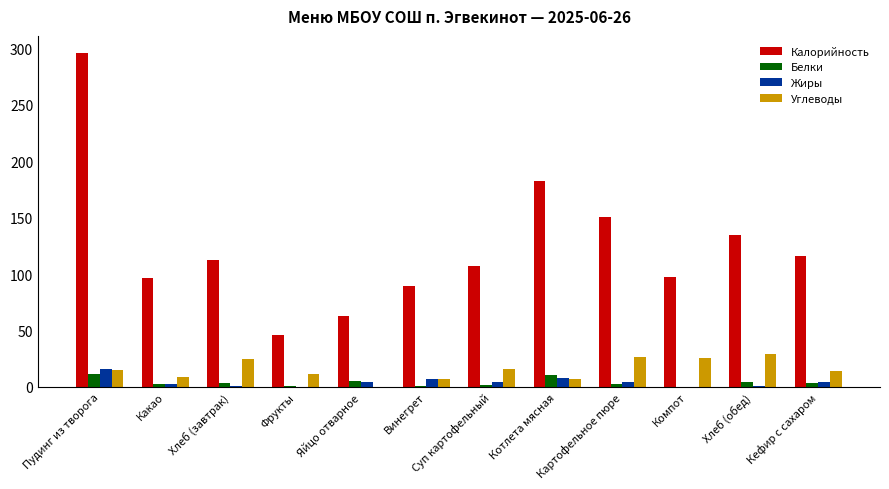

Which series has the largest range (max minus min)?

Калорийность